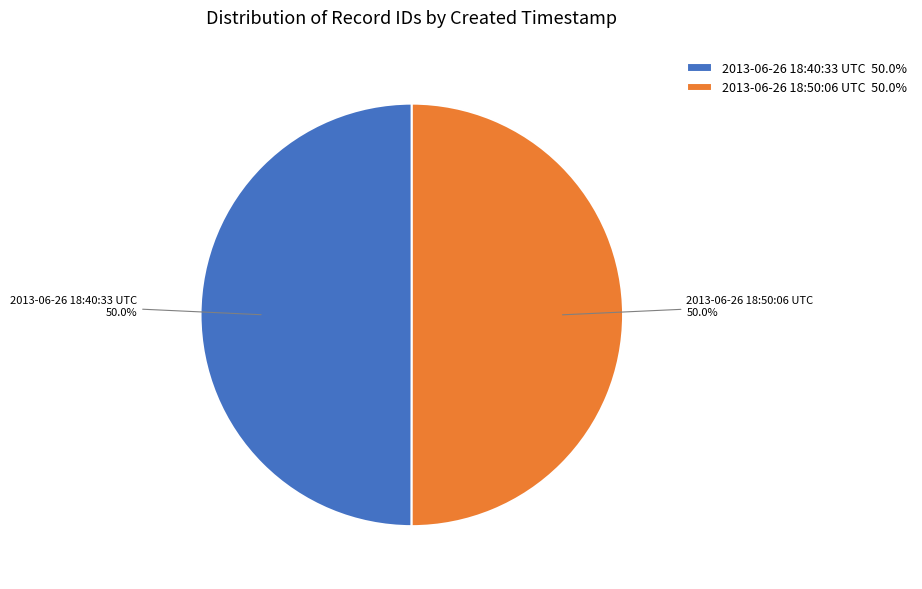

Approximately how many times larger is the value at 2013-06-26 18:40:33 UTC 50.0% compared to 2013-06-26 18:50:06 UTC 50.0%?

1.0